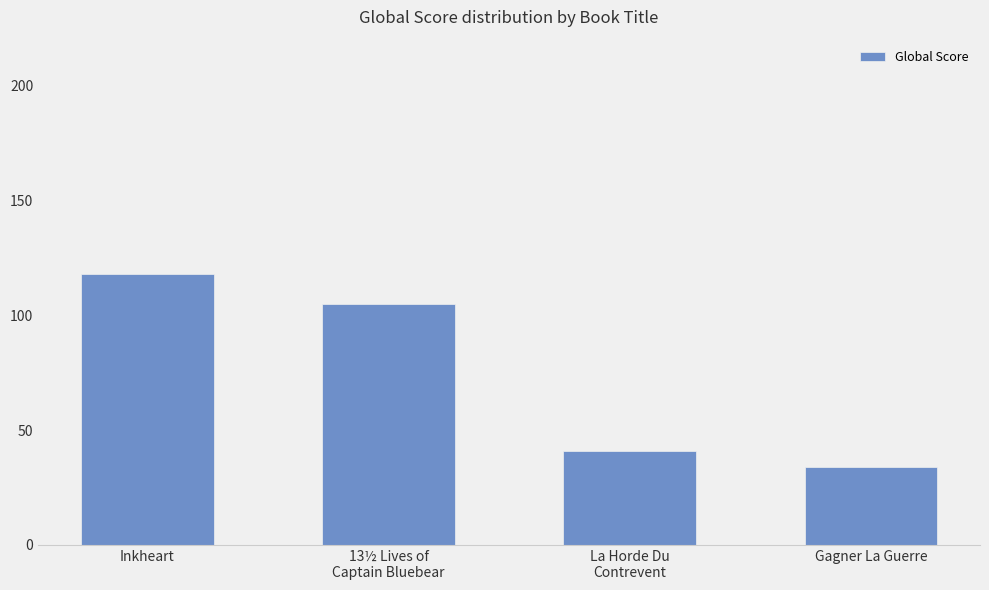

What is the label of the 3rd bar from the right?

13½ Lives of
Captain Bluebear